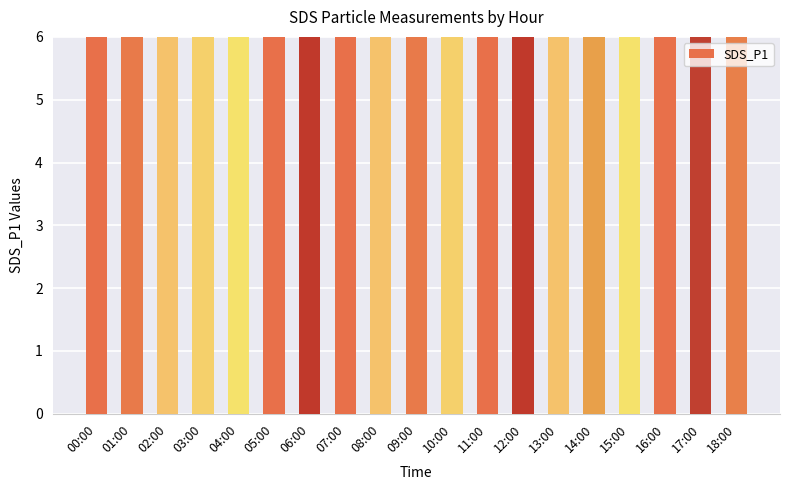

What position from the left is 16:00?

17